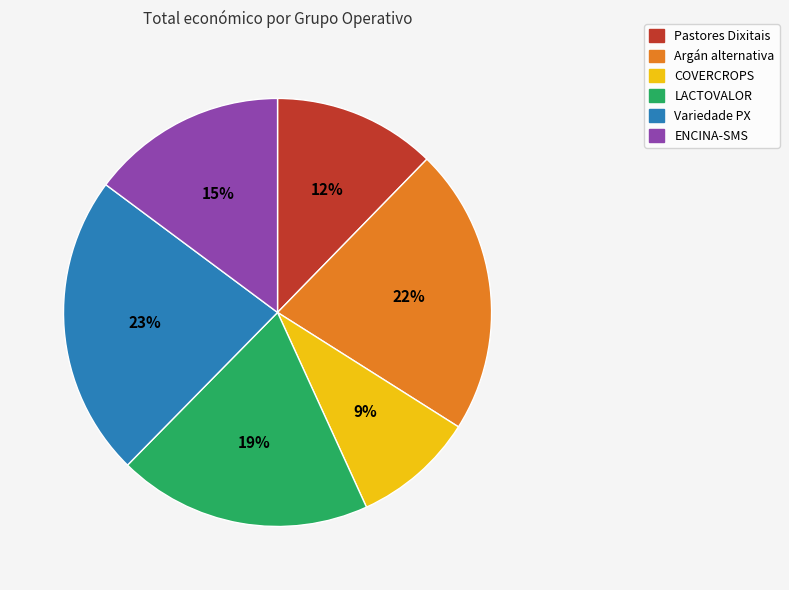

The Argán alternativa slice represents 13% of the pie. True or false?

False